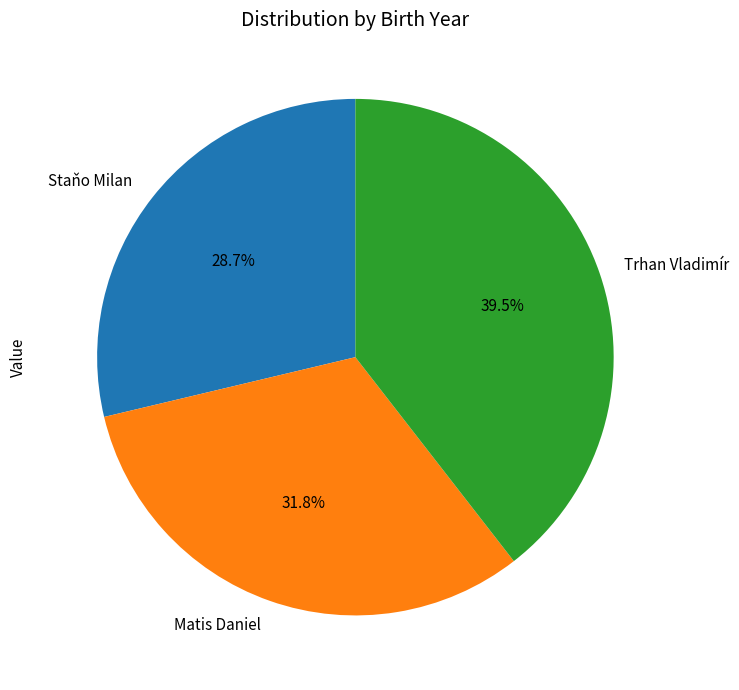

Which has a higher value, Trhan Vladimír or Matis Daniel?

Trhan Vladimír